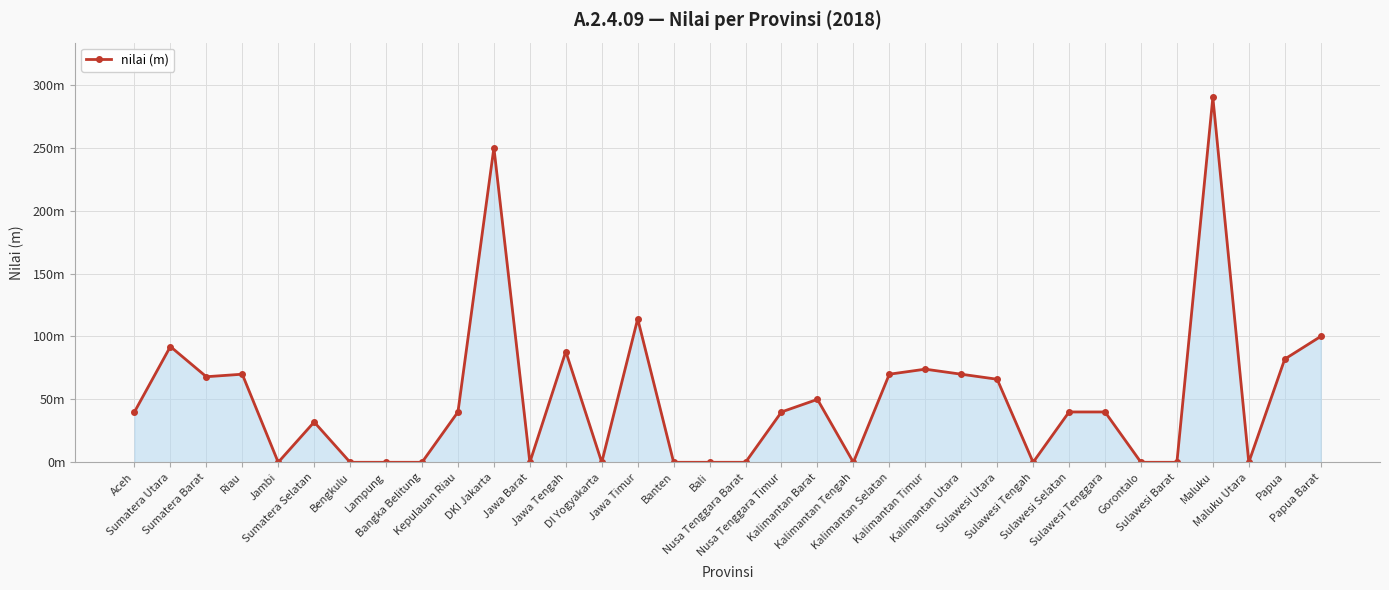

Where does the data first go above 40?

Sumatera Utara